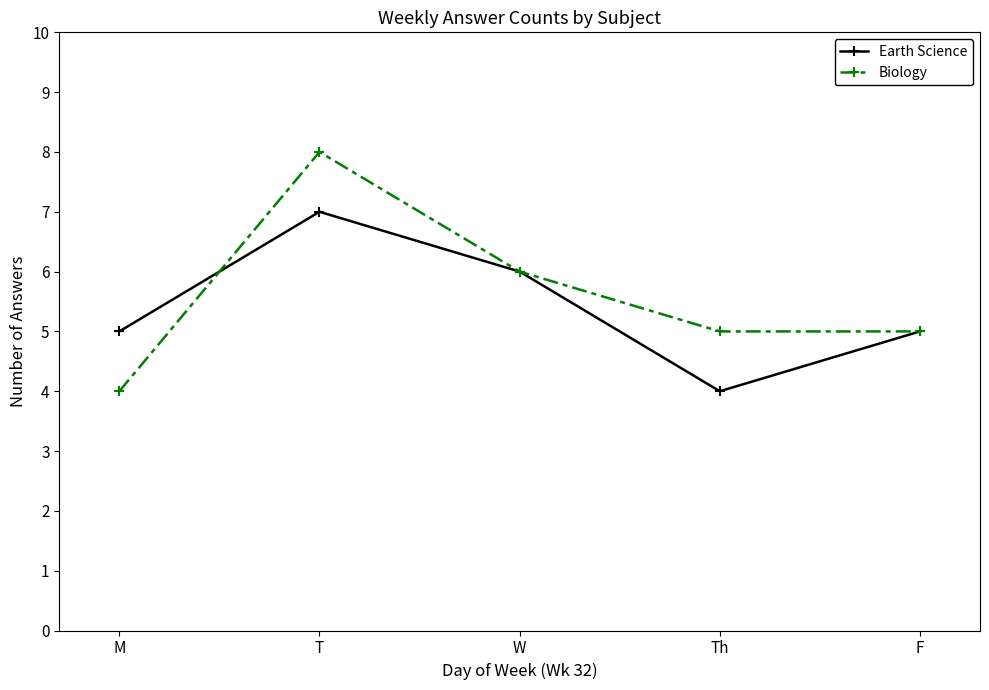

At T, list the series in order from smallest to largest.

Earth Science, Biology